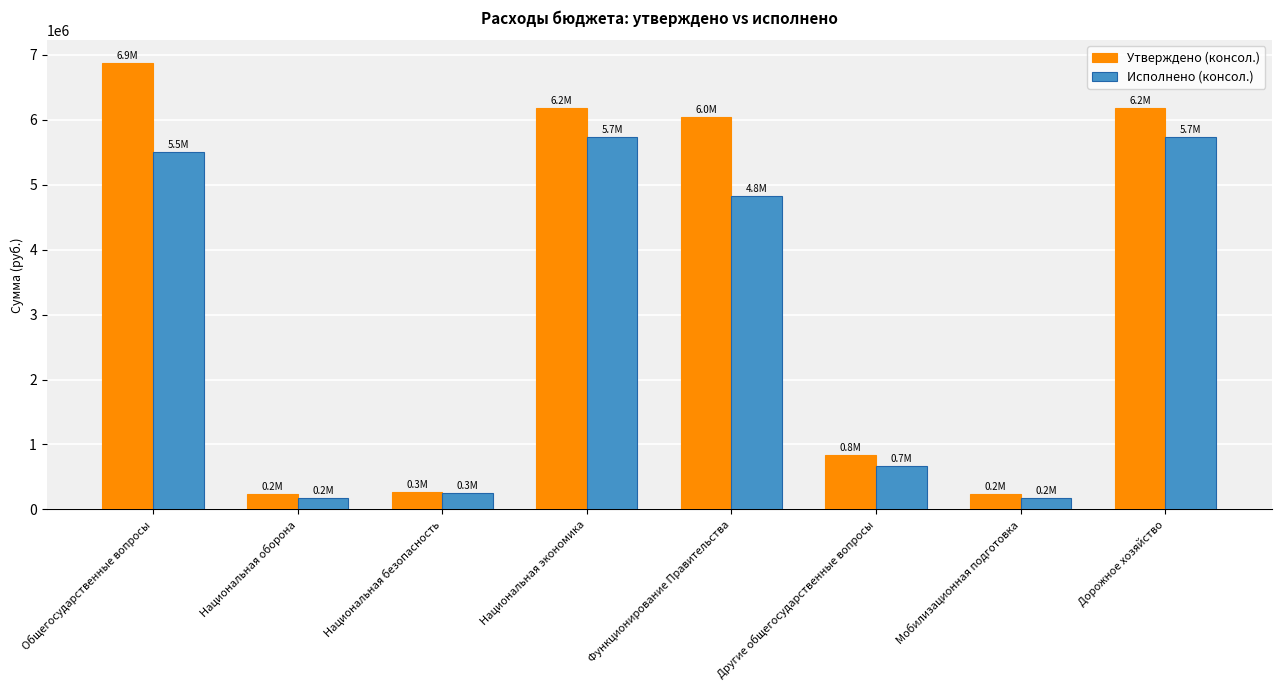

What is the label of the 3rd bar from the right?

Другие общегосударственные вопросы